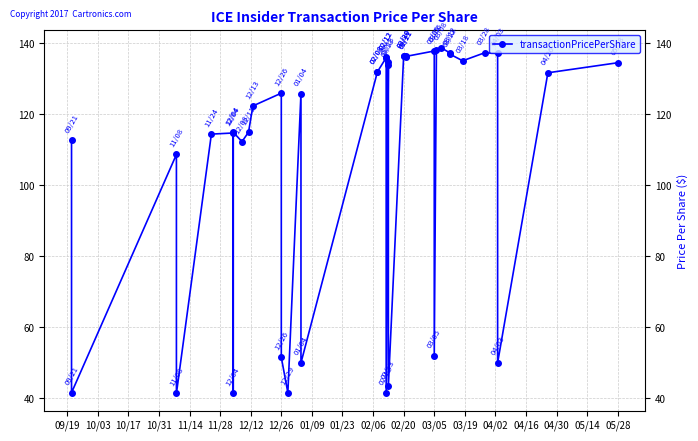

What is the minimum value shown in the chart?

41.4